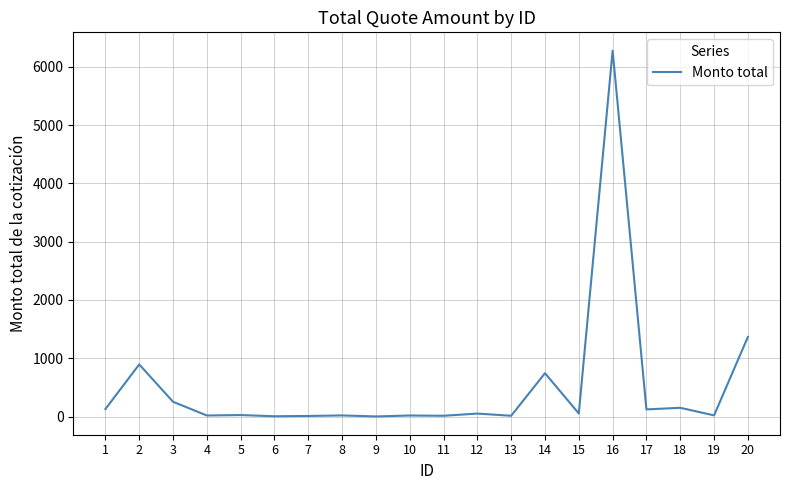

At which label is the value closest to 3140?

20